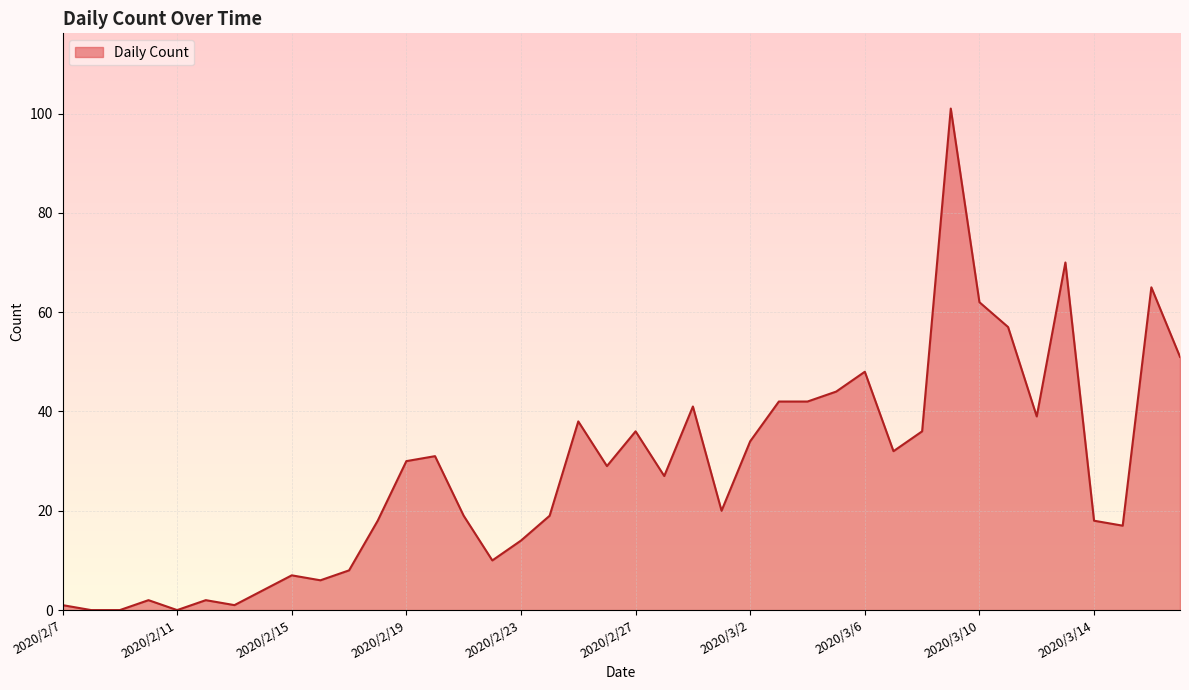

What is the maximum value shown in the chart?

101